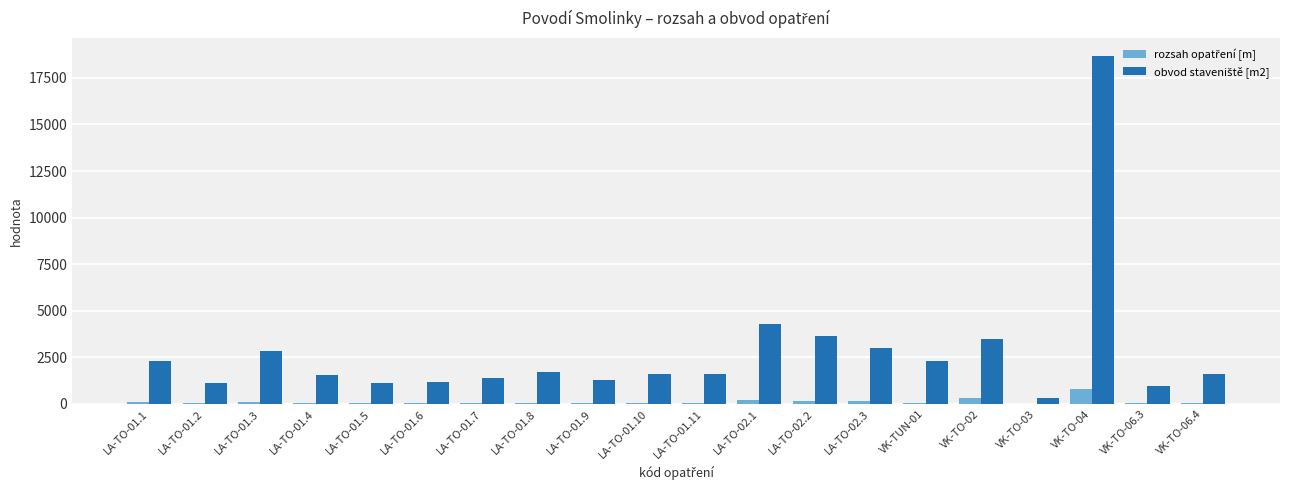

At which category is the sum across all series the highest?

VK-TO-04